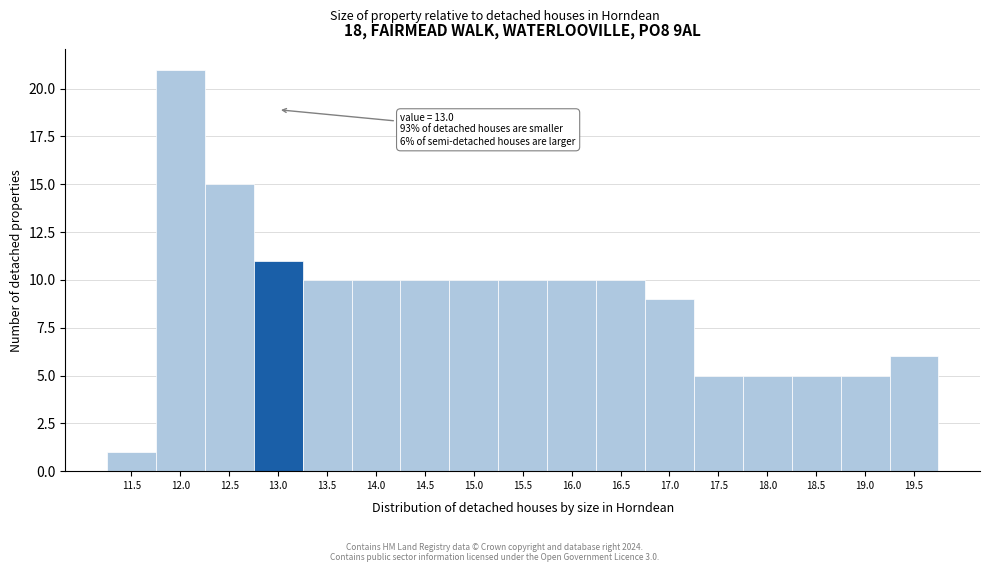

Reading left to right, transcribe all the data shown in this chart.

1	21	15	11	10	10	10	10	10	10	10	9	5	5	5	5	6